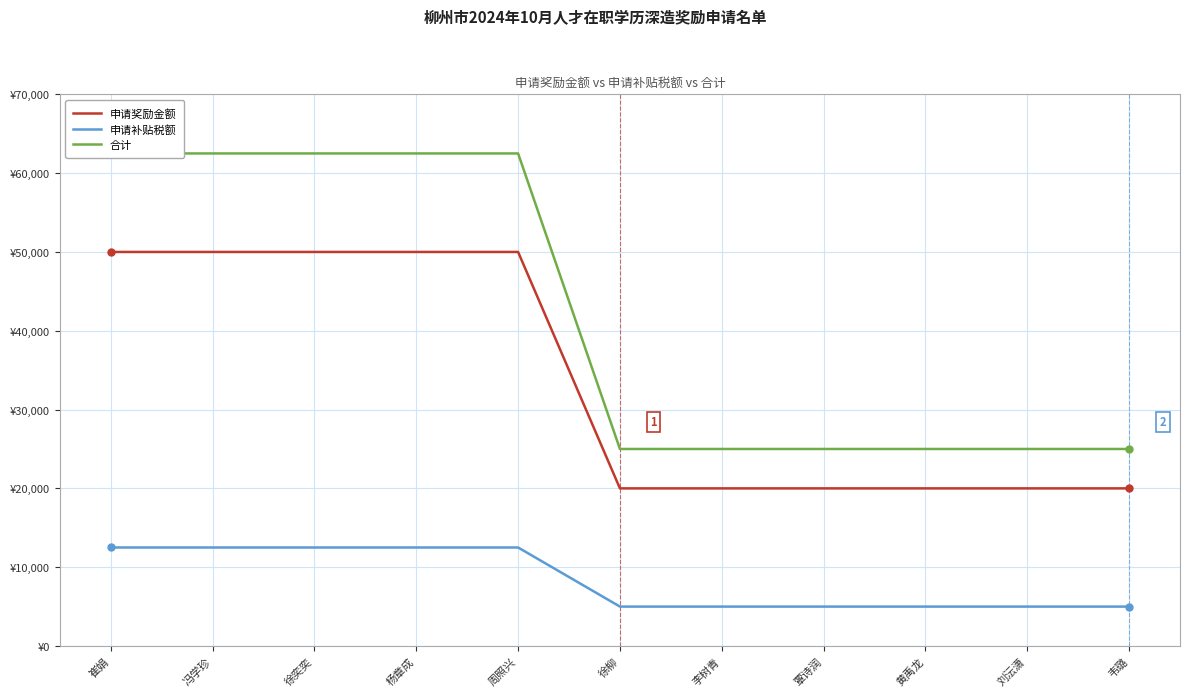

At 冯学珍, list the series in order from largest to smallest.

合计, 申请奖励金额, 申请补贴税额